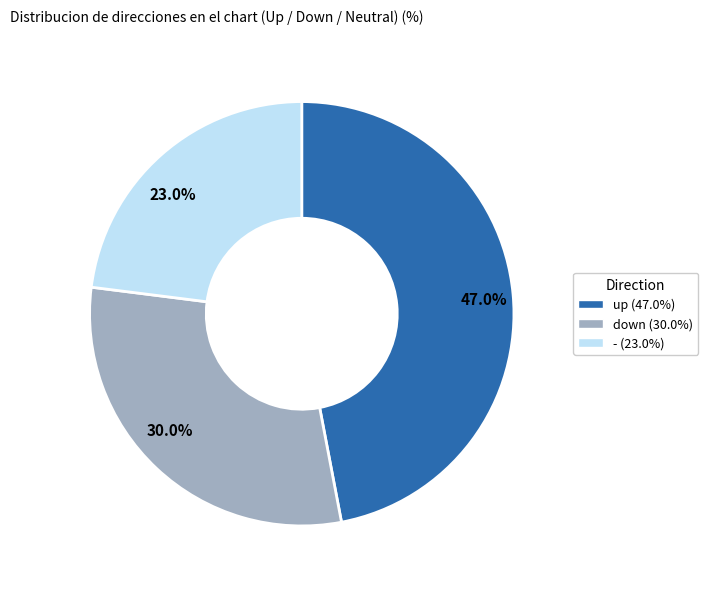

Rank the categories by value from lowest to highest.

23.0%, 30.0%, 47.0%